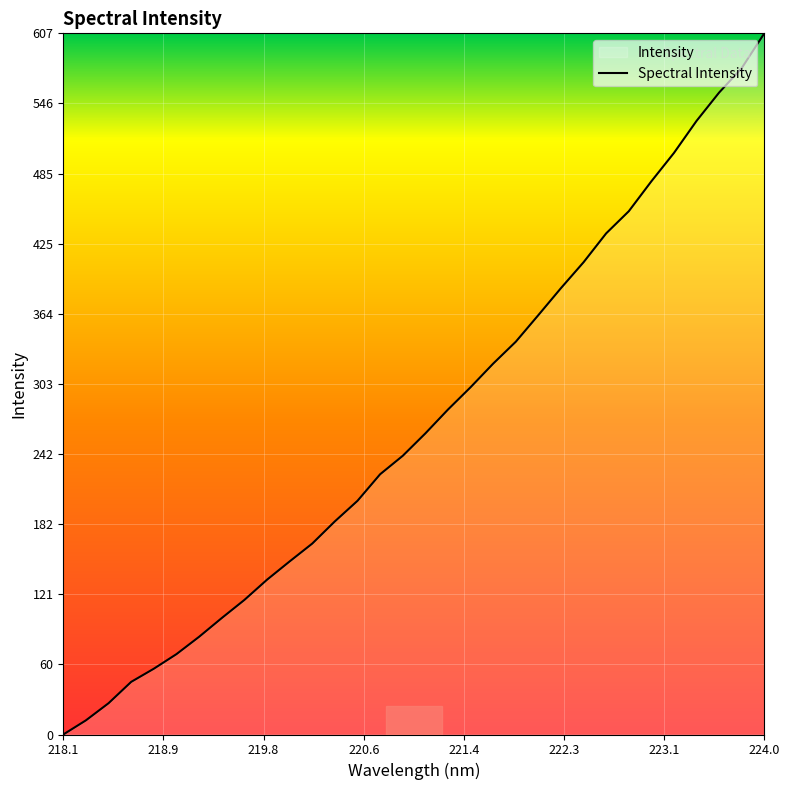

True or false: the data has more than 0 interior local peaks.

False